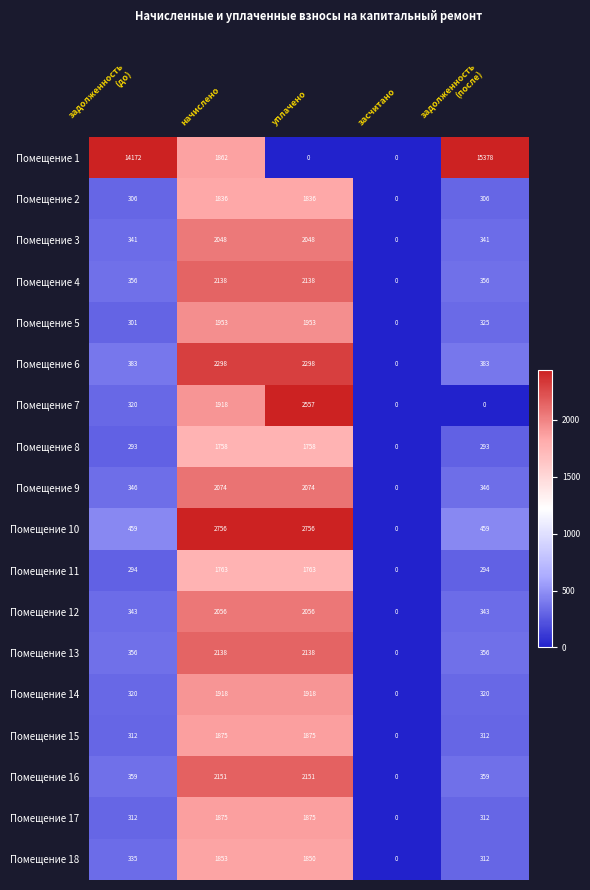

What is the greatest value displayed?

15378